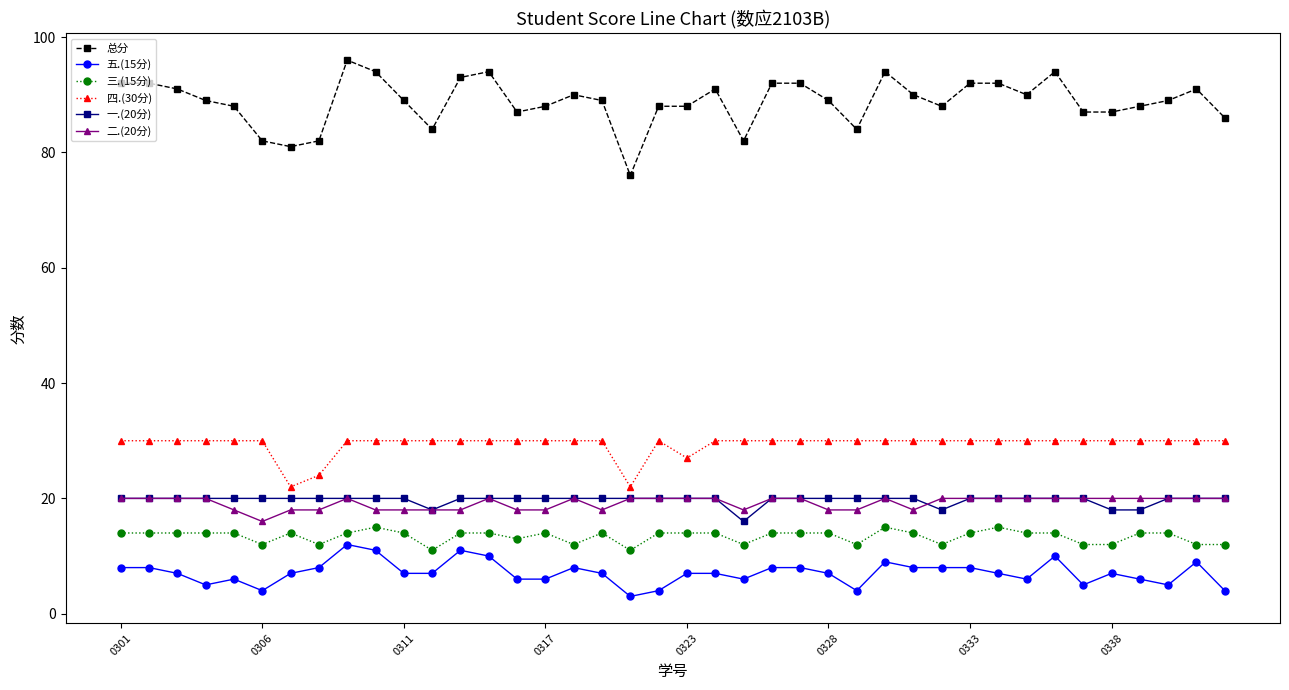

Which series has the widest spread of values?

总分